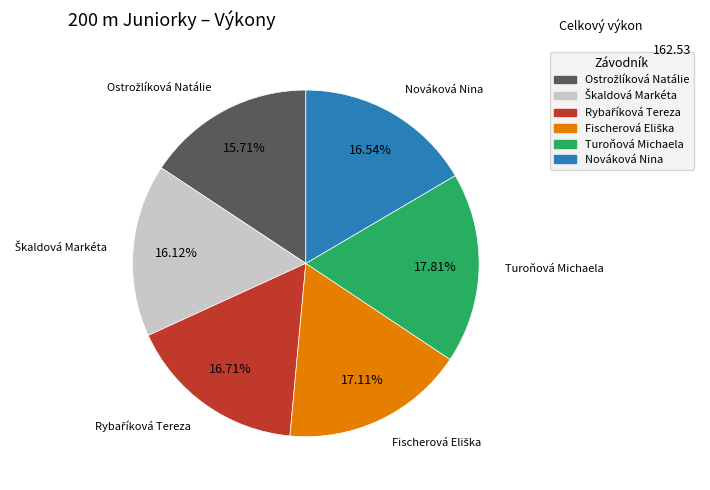

What is the largest slice in the pie chart?

Turoňová Michaela